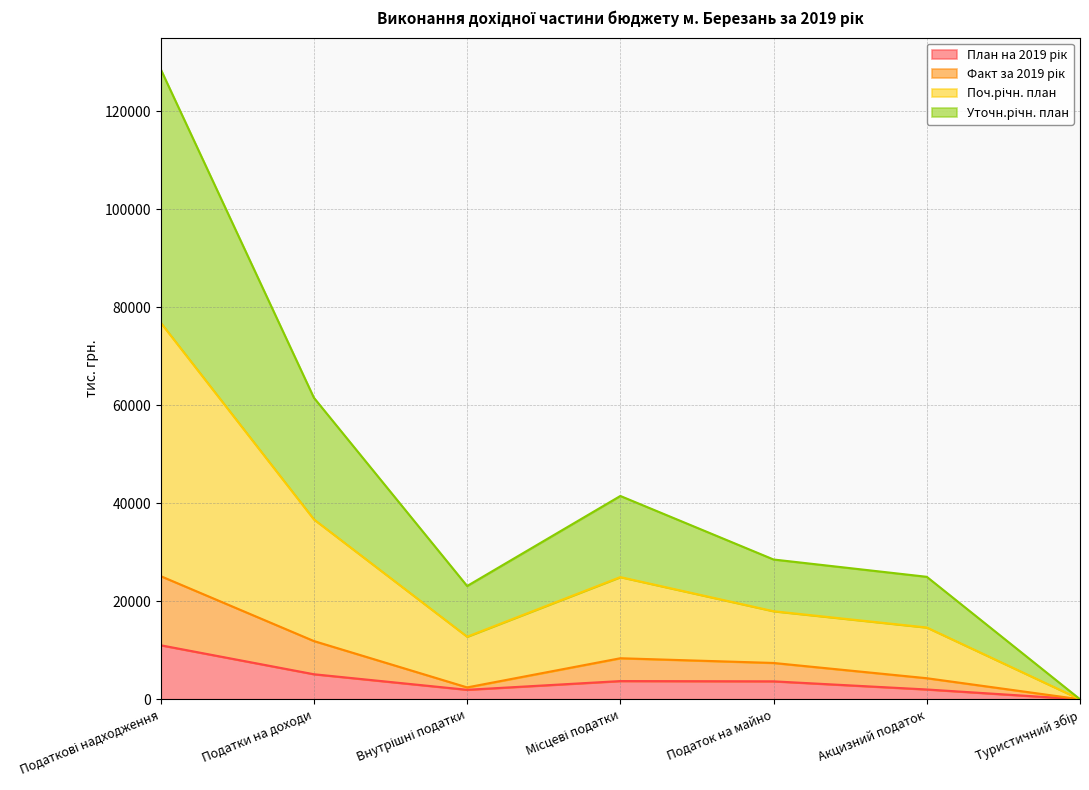

Which series has the widest spread of values?

Поч.річн. план